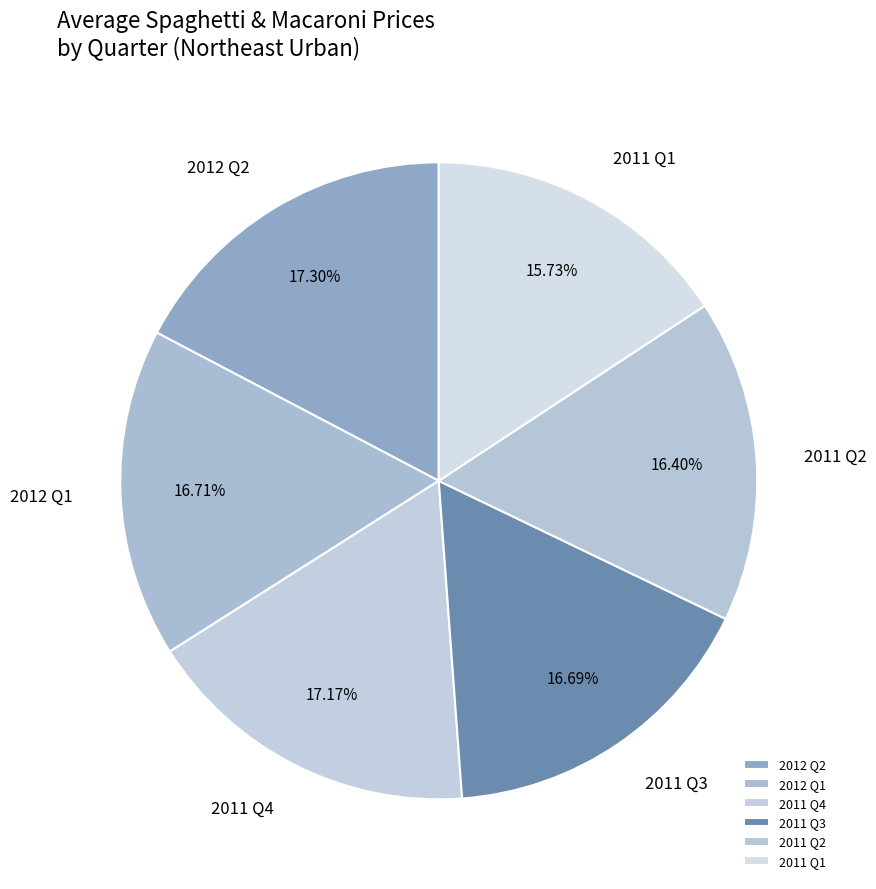

Does any single category account for the majority?

No